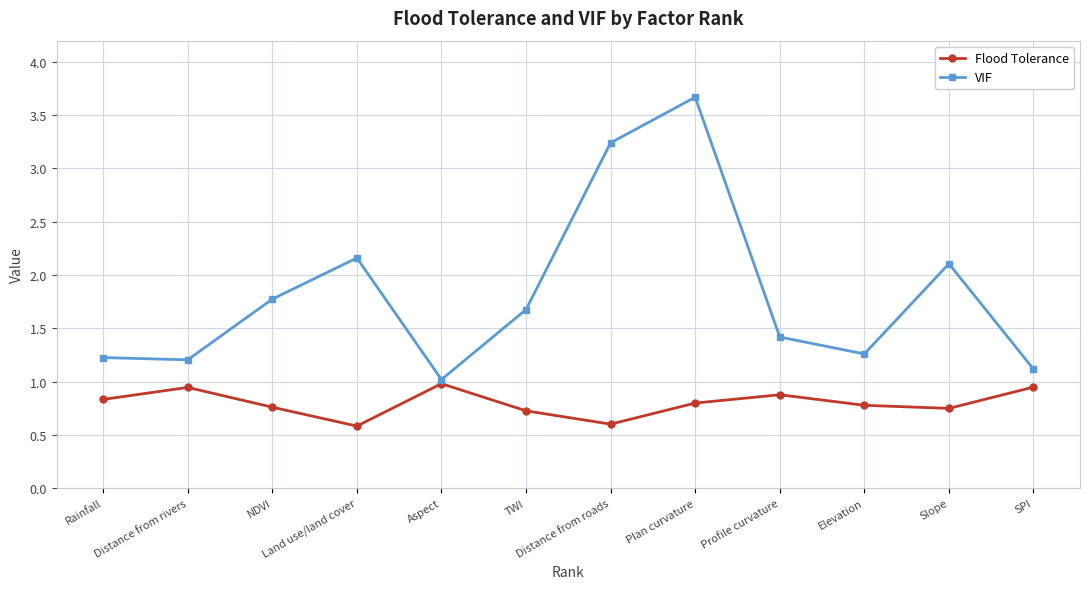

What position from the left is Land use/land cover?

4